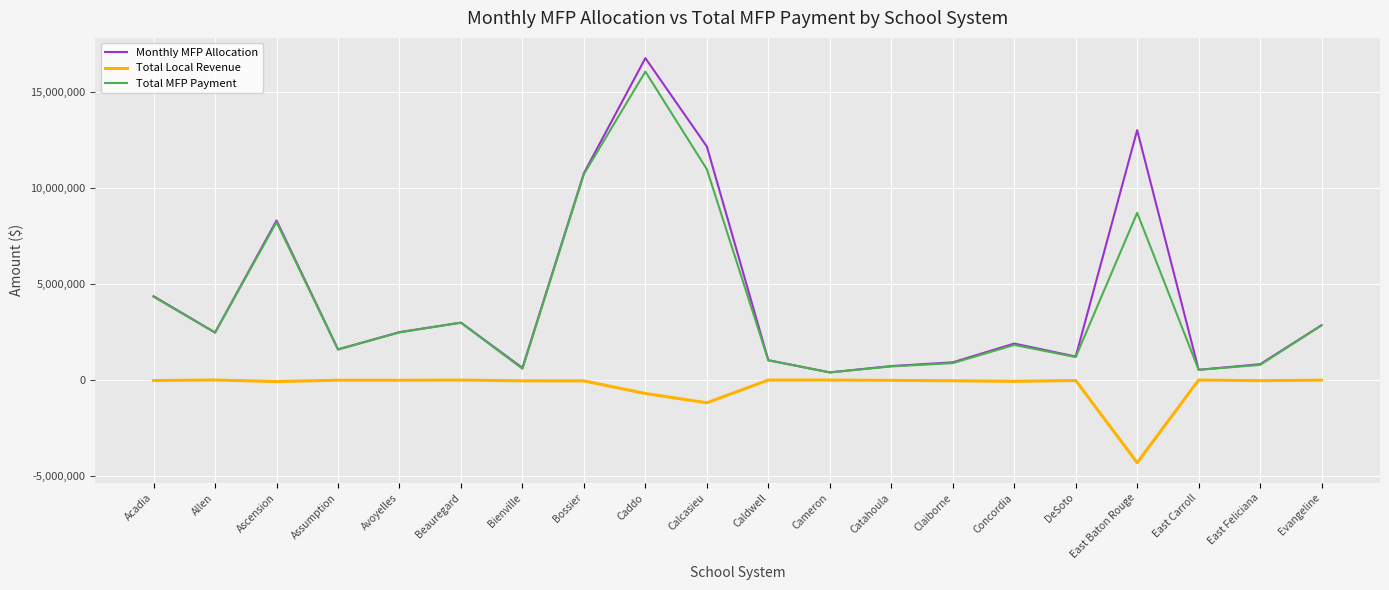

The Total MFP Payment series shows 2986680 at Beauregard. True or false?

True